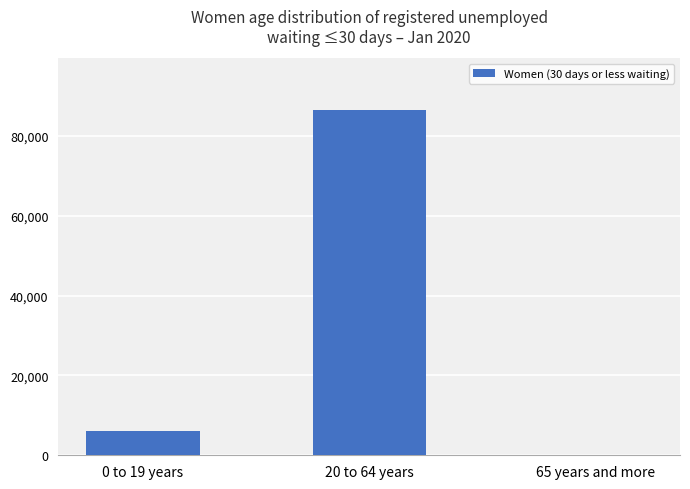

Count the number of data series in this chart.

1